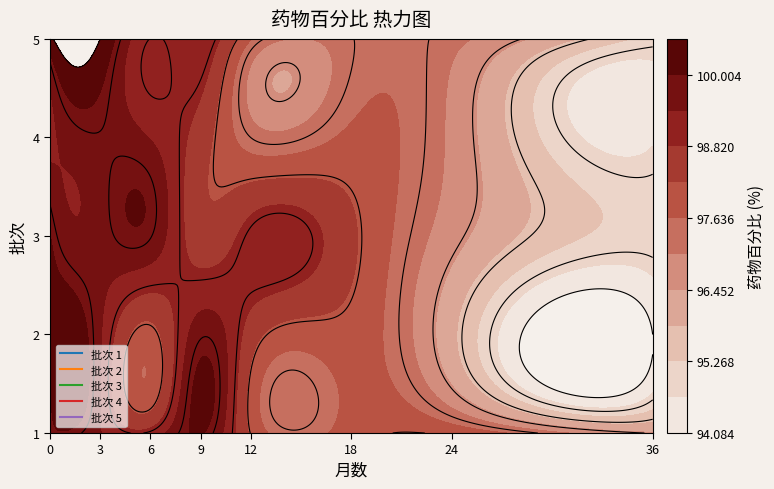

Which has a higher value, 6 or 36?

6